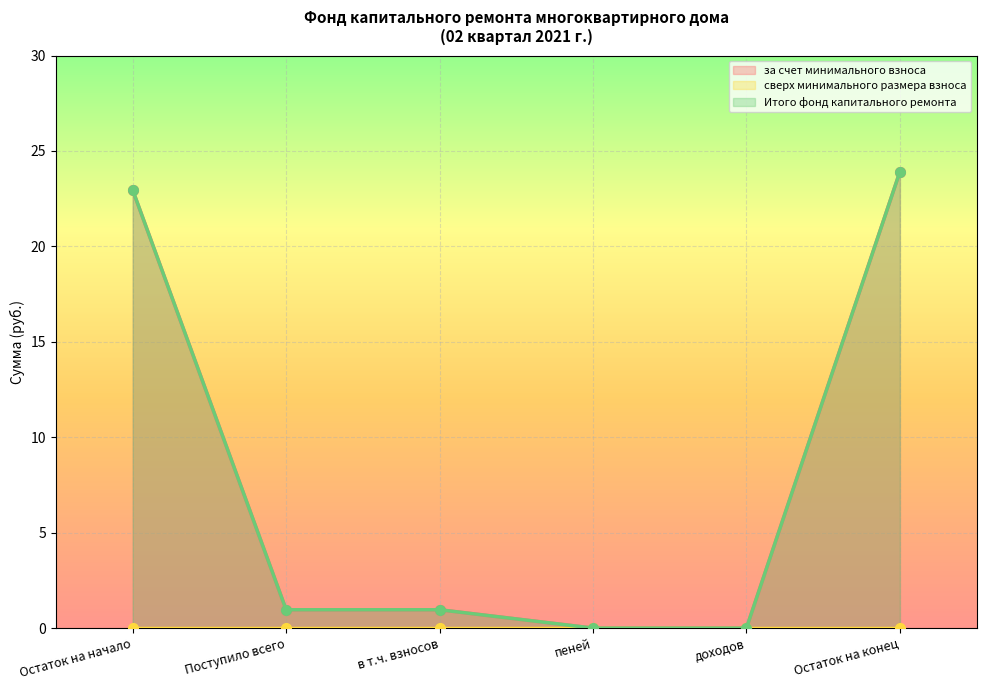

True or false: за счет минимального взноса has more than 2 points higher than both neighbors.

False